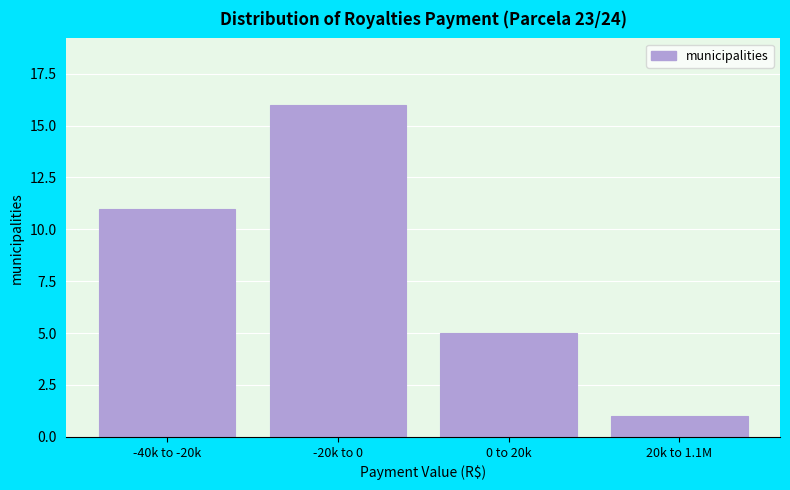

Reading left to right, what are all the values shown in this chart?

-40k to -20k=11	-20k to 0=16	0 to 20k=5	20k to 1.1M=1